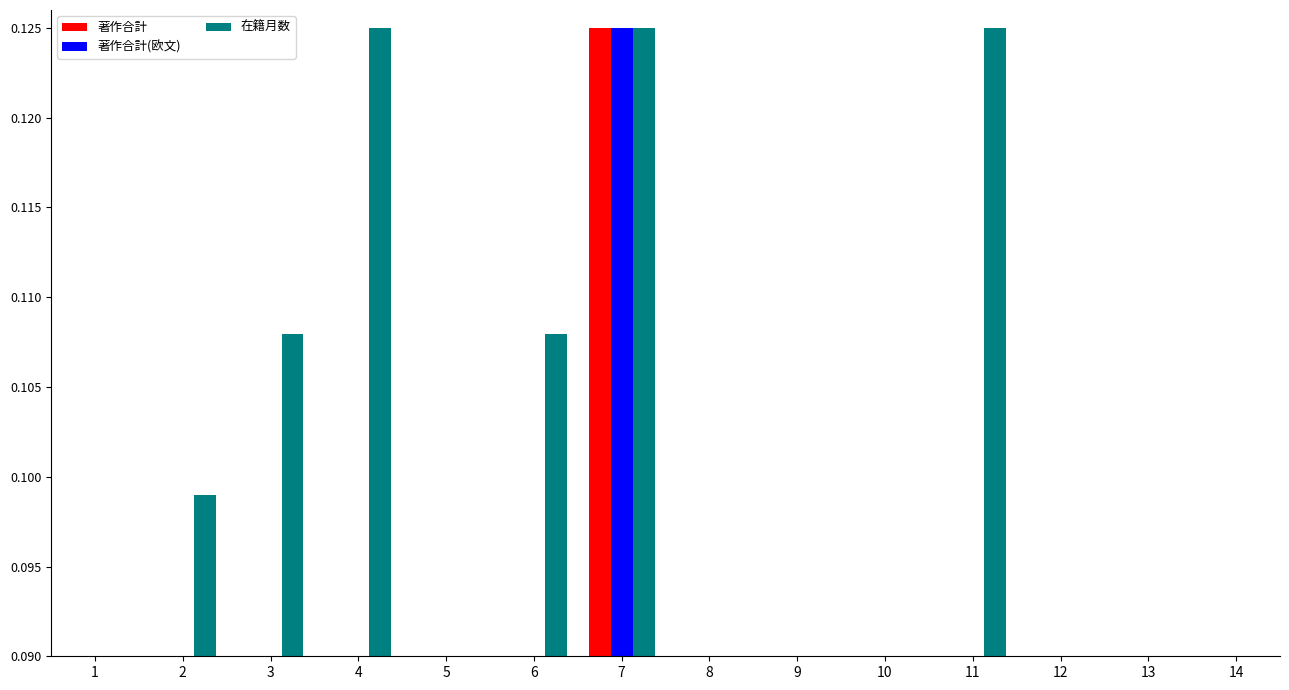

How many data points does each series have?

14